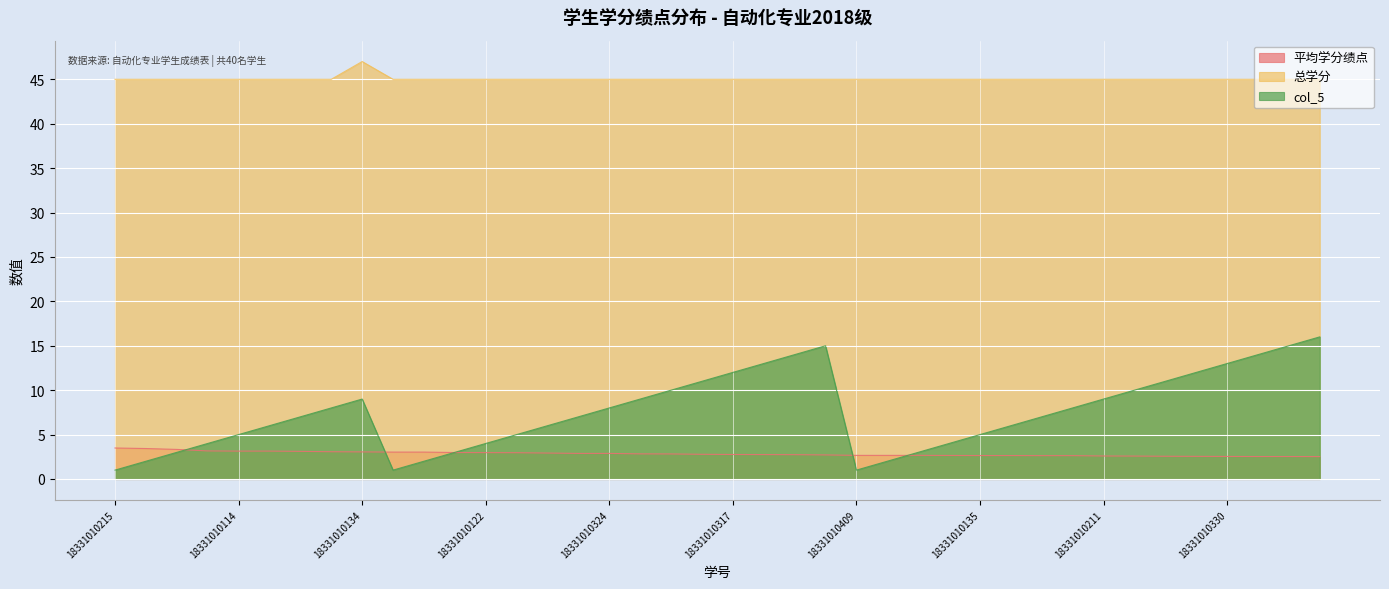

At 18331010202, list the series in order from smallest to largest.

平均学分绩点, col_5, 总学分